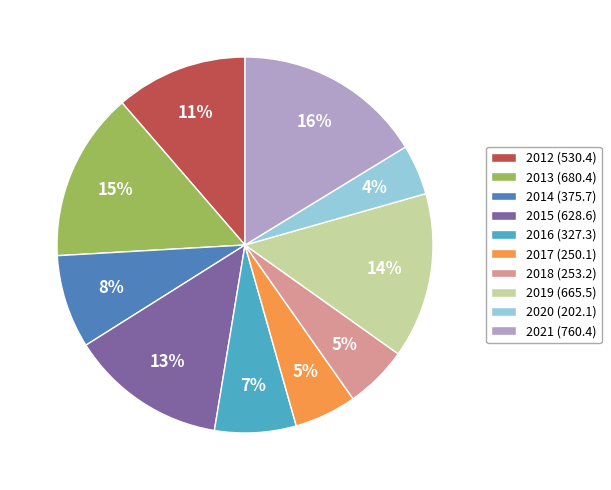

Between 2015 and 2013, which is larger?

2013